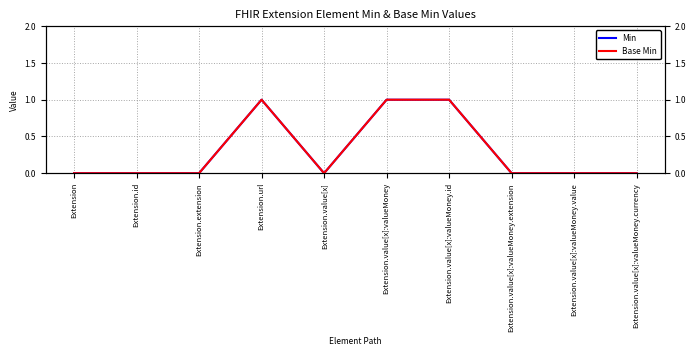

At which category does Base Min reach its first local valley?

Extension.value[x]